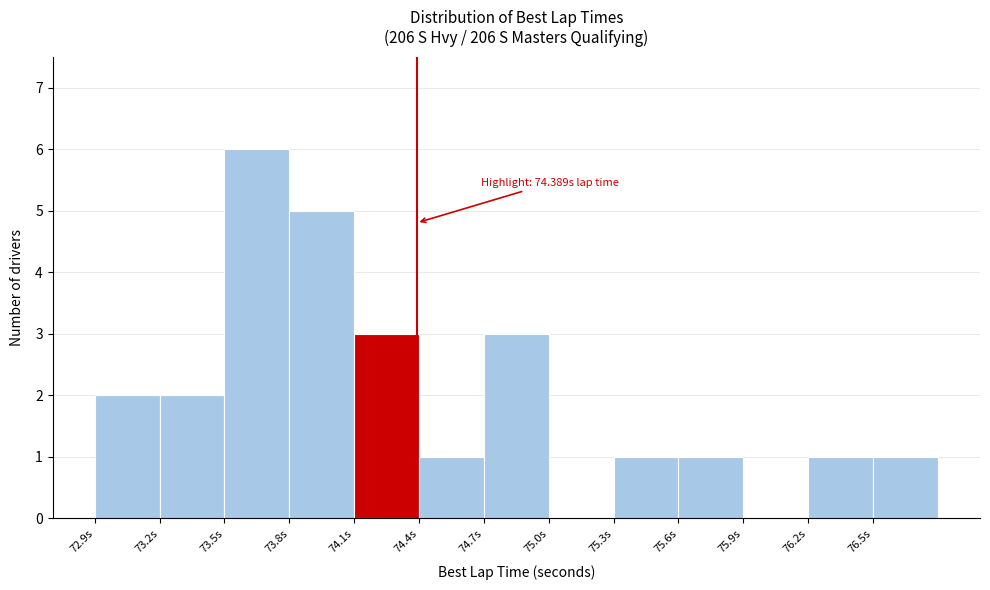

Over which range of the x-axis is the bar tallest?

73.5 to 73.8